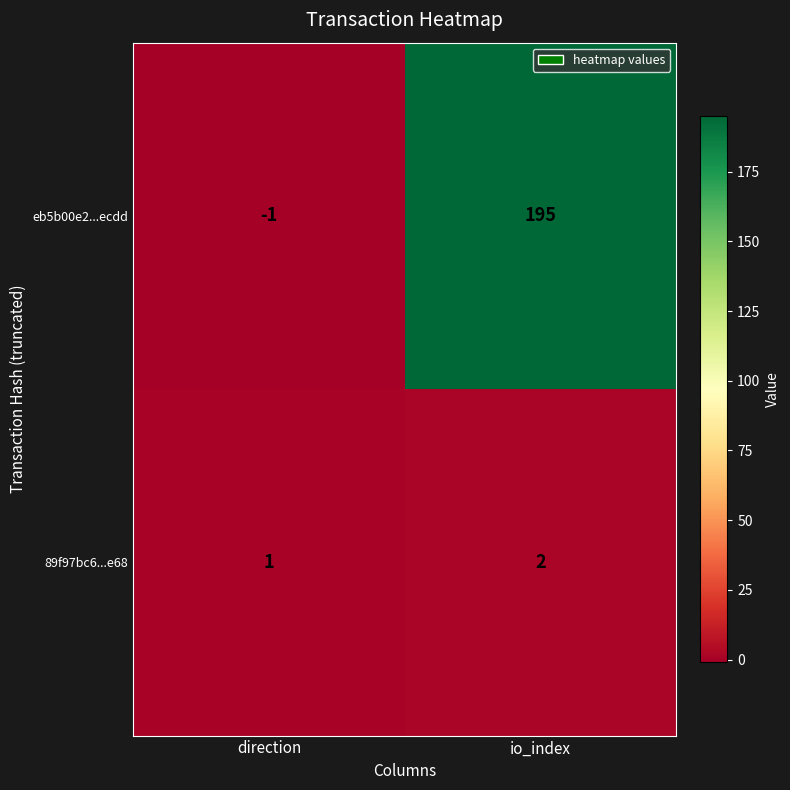

Reading left to right, transcribe all the data shown in this chart.

eb5b00e2...ecdd: -1	195
89f97bc6...e68: 1	2